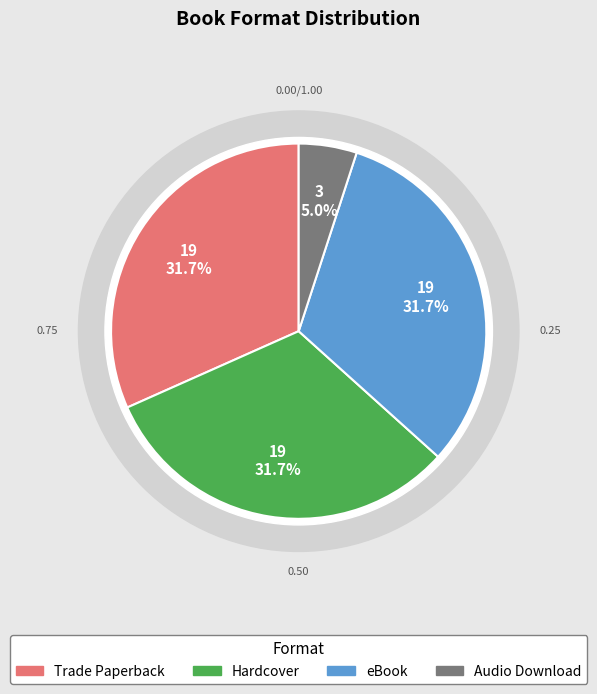

True or false: eBook accounts for 32% of the total.

True